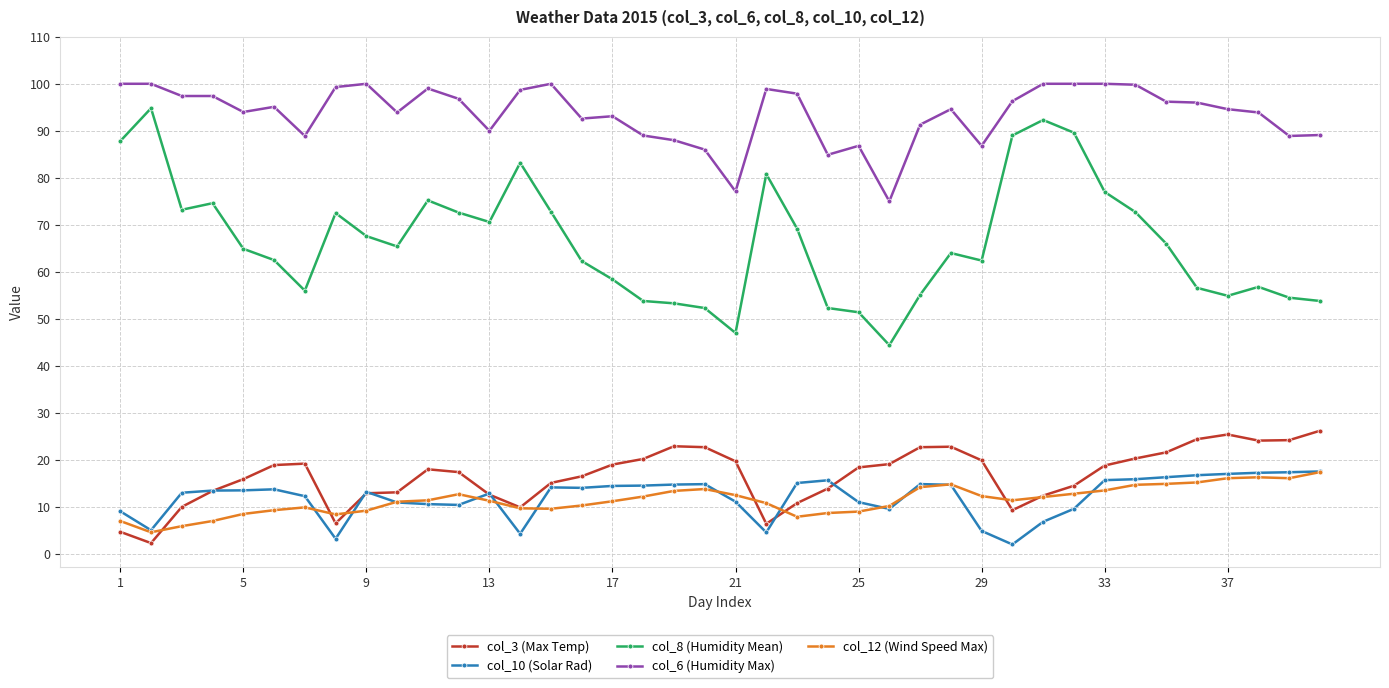

True or false: col_8 (Humidity Mean) has more than 0 interior local peaks.

True